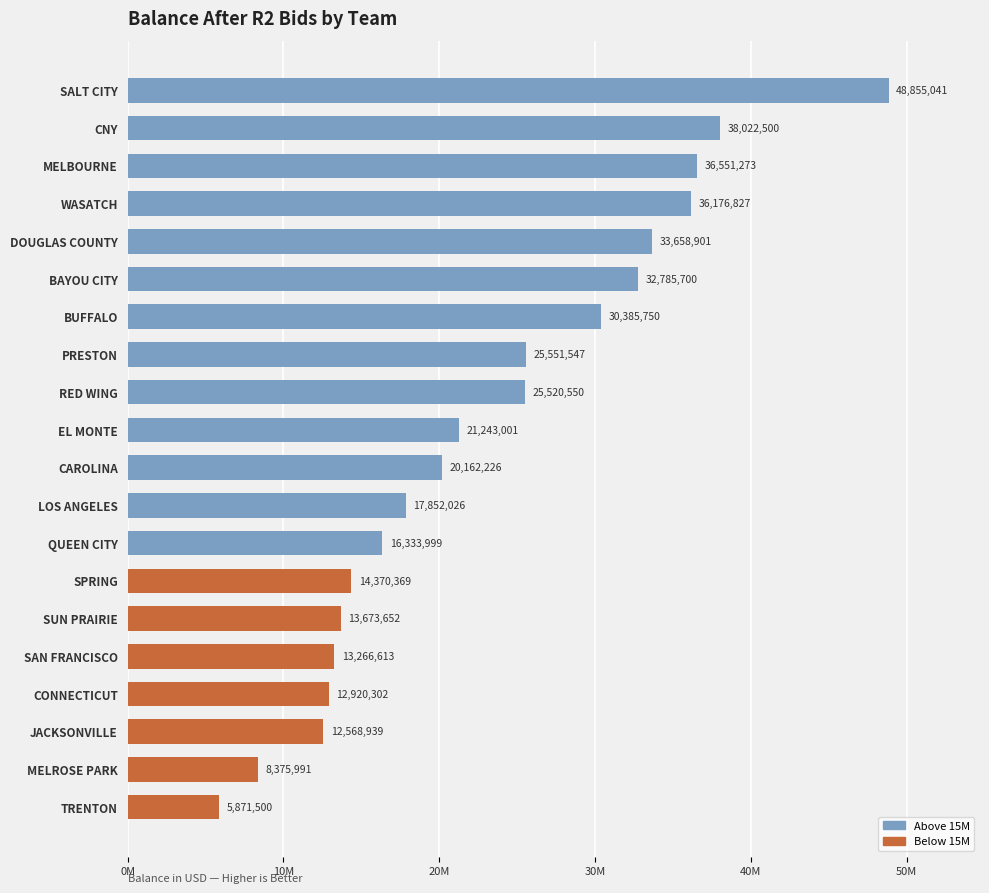

Are the bars horizontal?

Yes